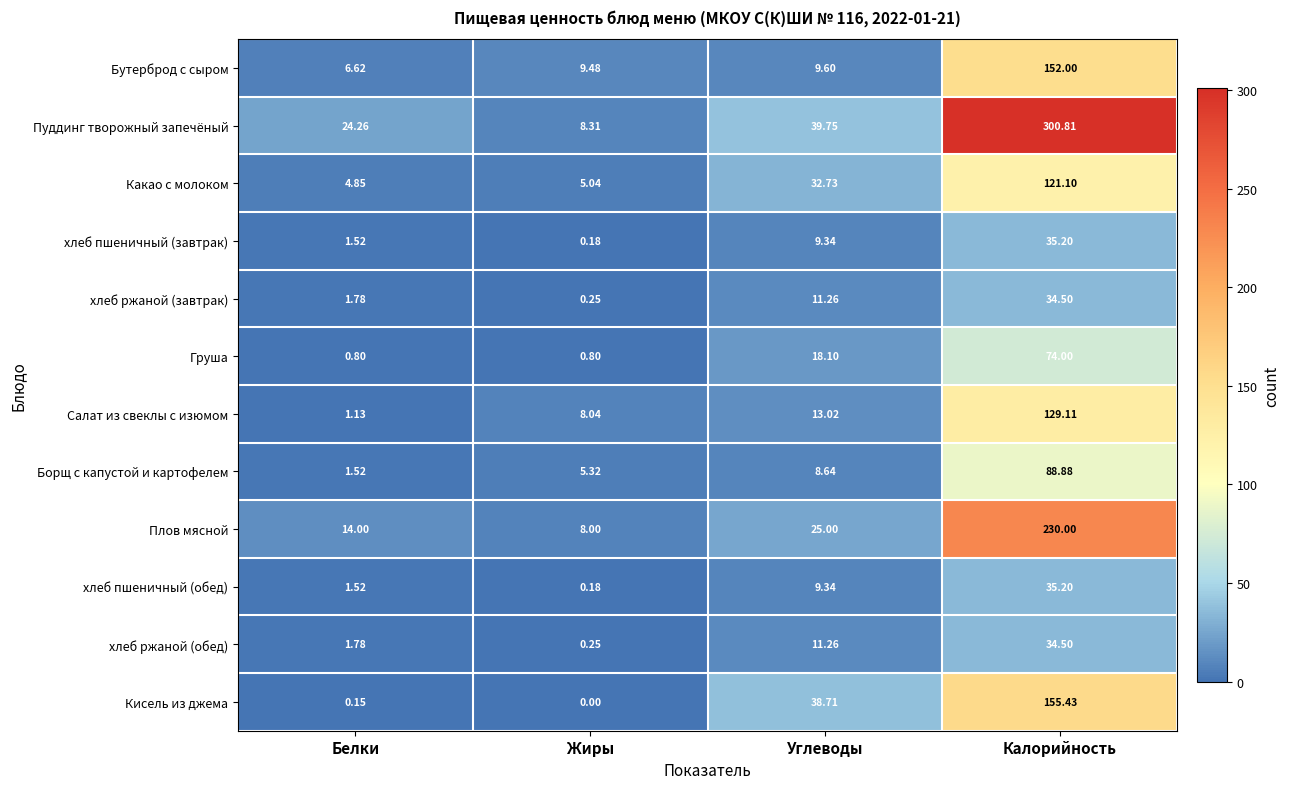

At which category is the sum across all series the highest?

Калорийность